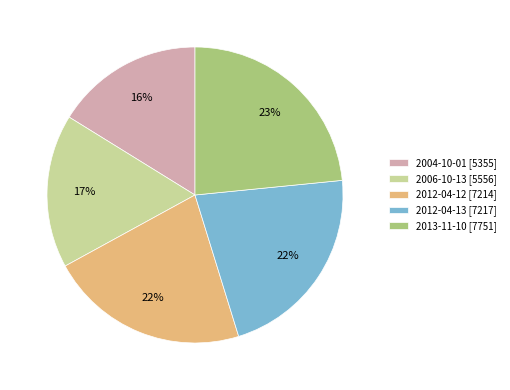

To the nearest percent, what portion does 2012-04-13 represent?

22%